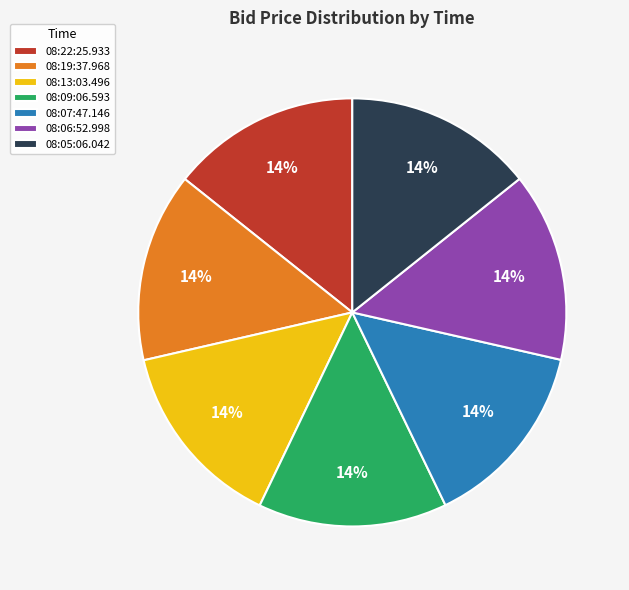

How many segments does this pie chart have?

7